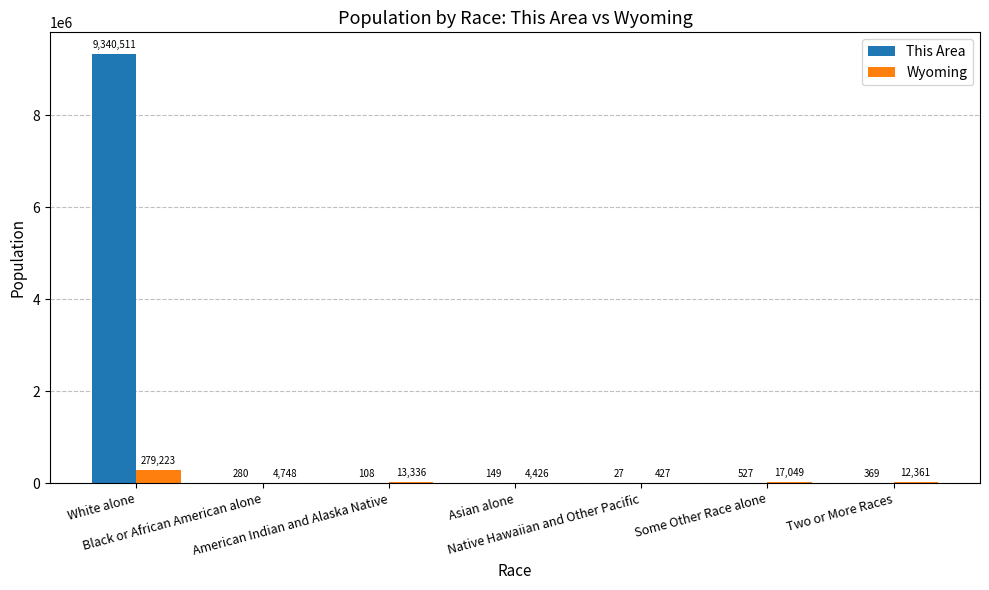

What is the sum of all This Area values?

9341971